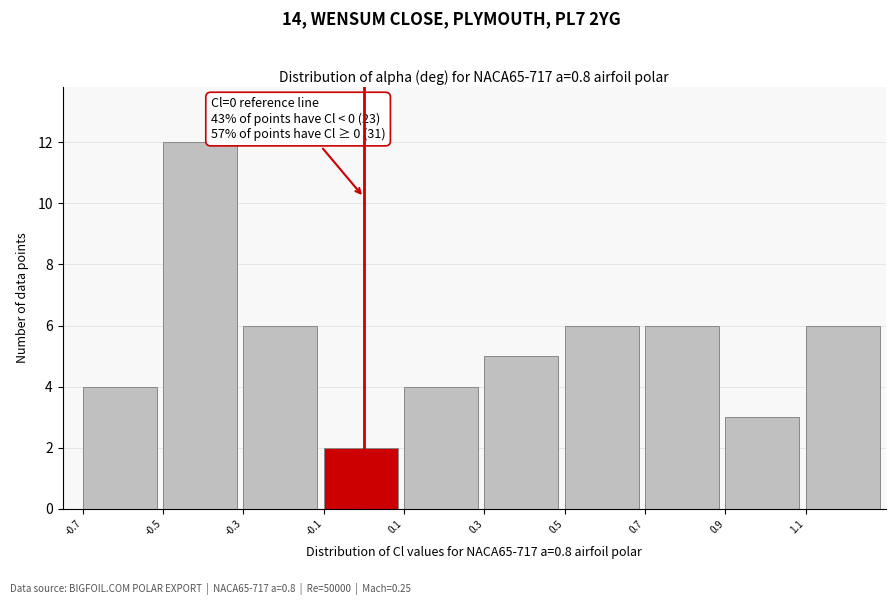

Over which range of the x-axis is the bar tallest?

-0.5 to -0.3